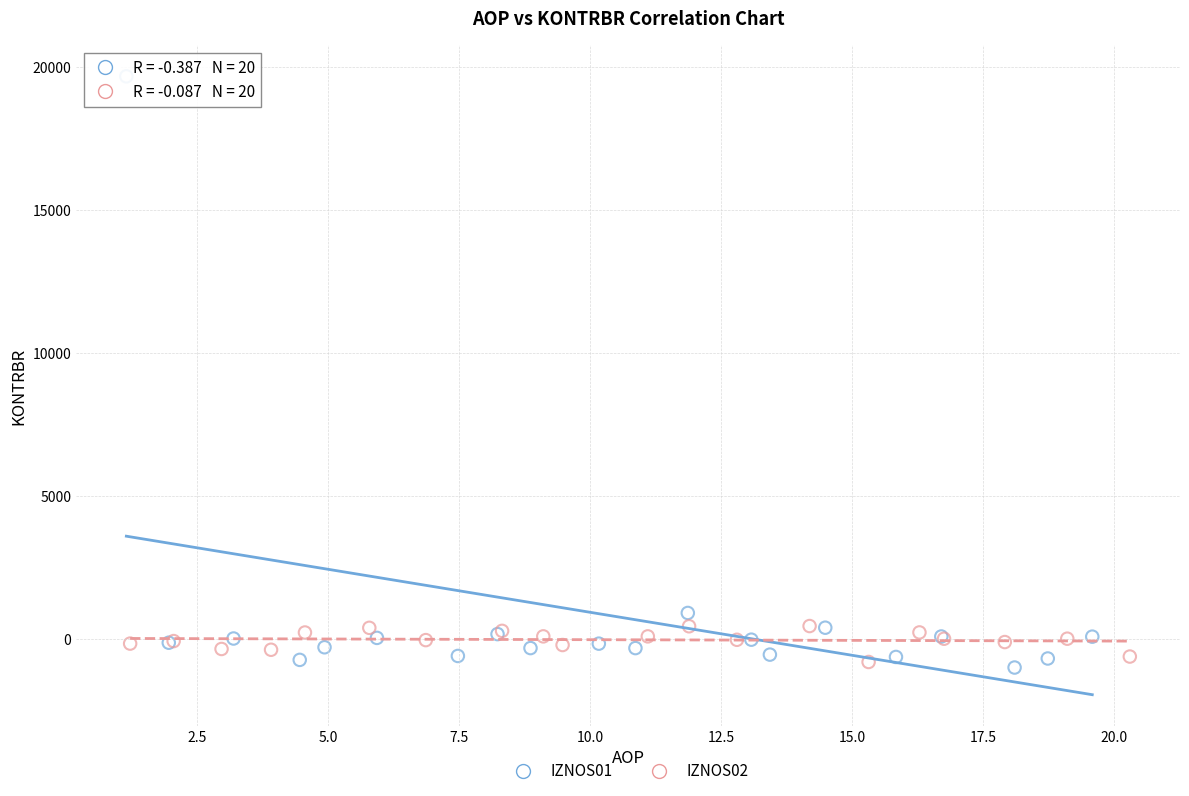

Which series reaches the maximum Y coordinate?

IZNOS01